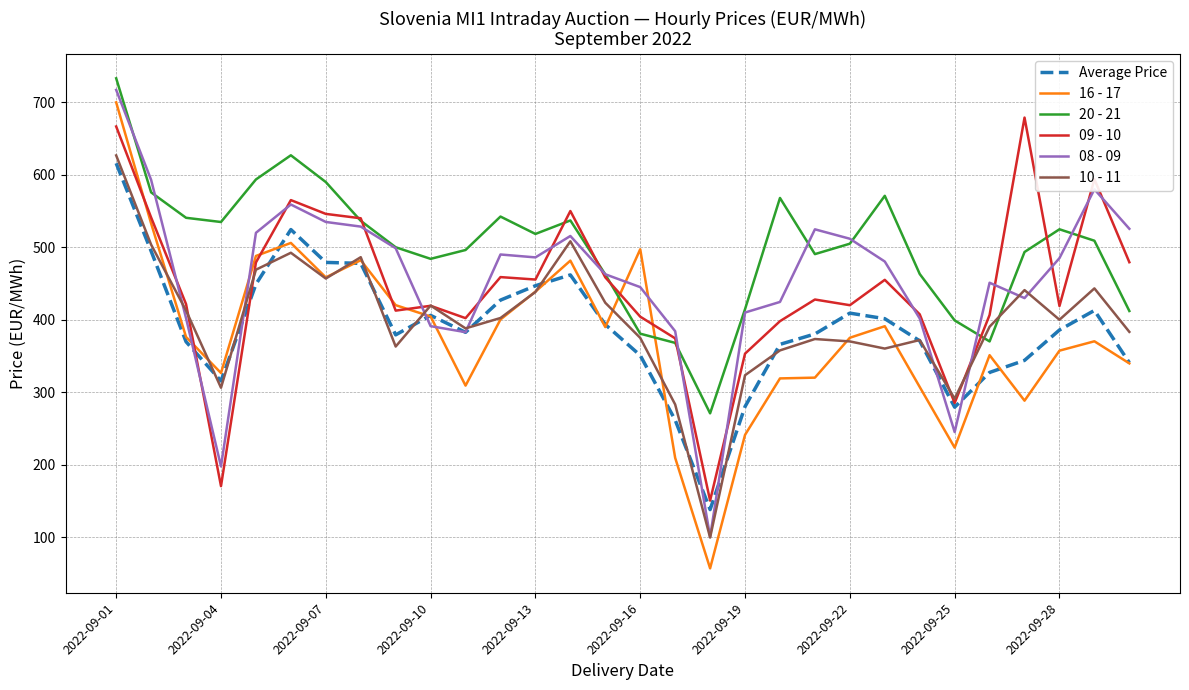

What is the difference between the maximum and minimum values in the 10 - 11 series?

527.5